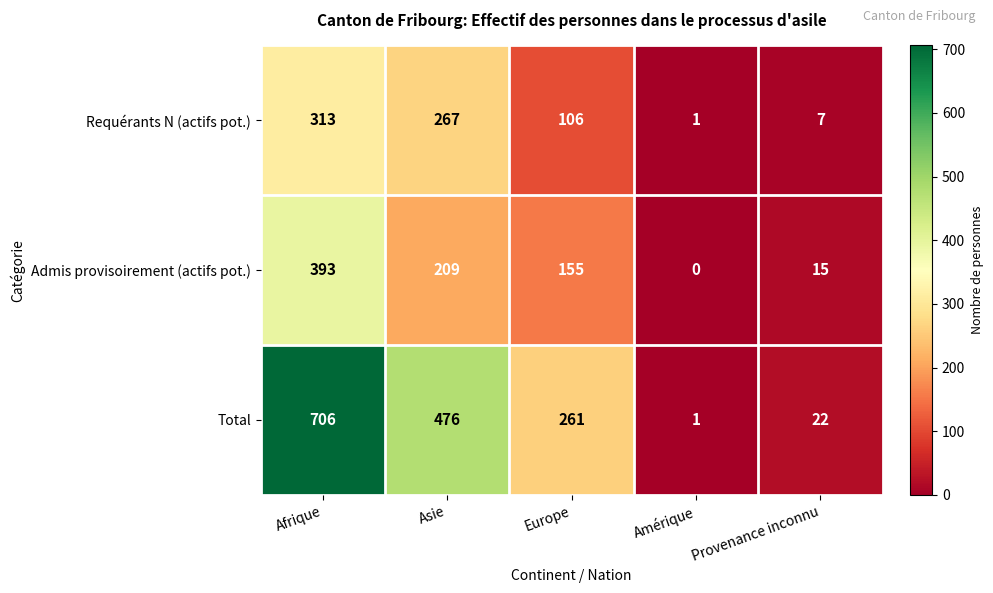

The Total series shows 706 at Afrique. True or false?

True